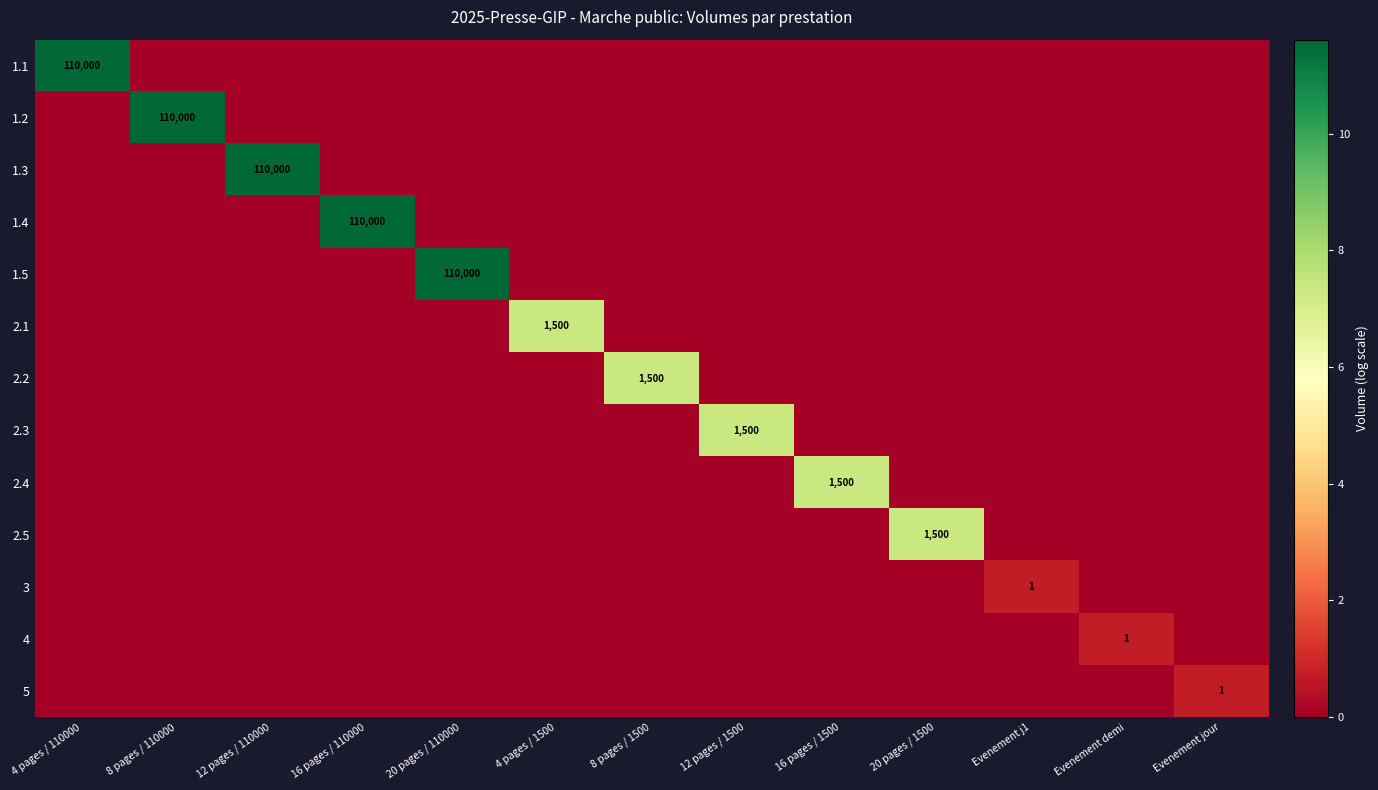

At which category is the sum across all series the highest?

4 pages / 110000